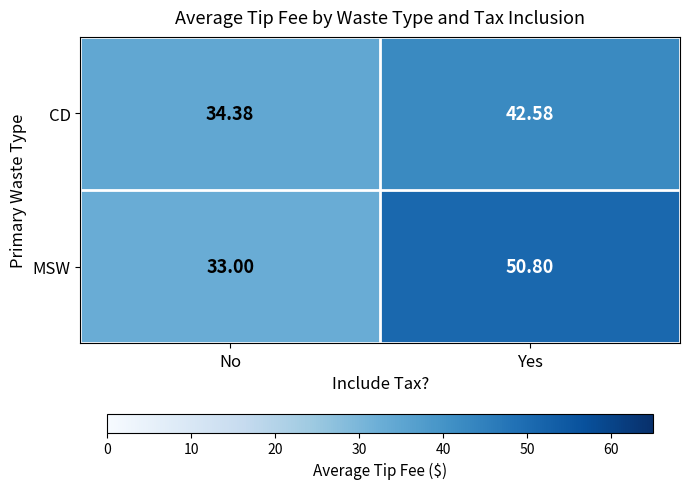

At which label does CD first exceed 42?

Yes